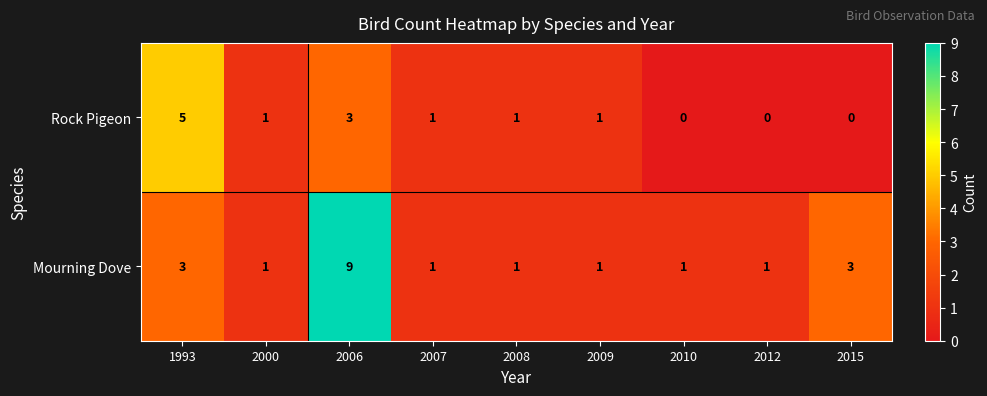

Count the number of categories in the chart.

9